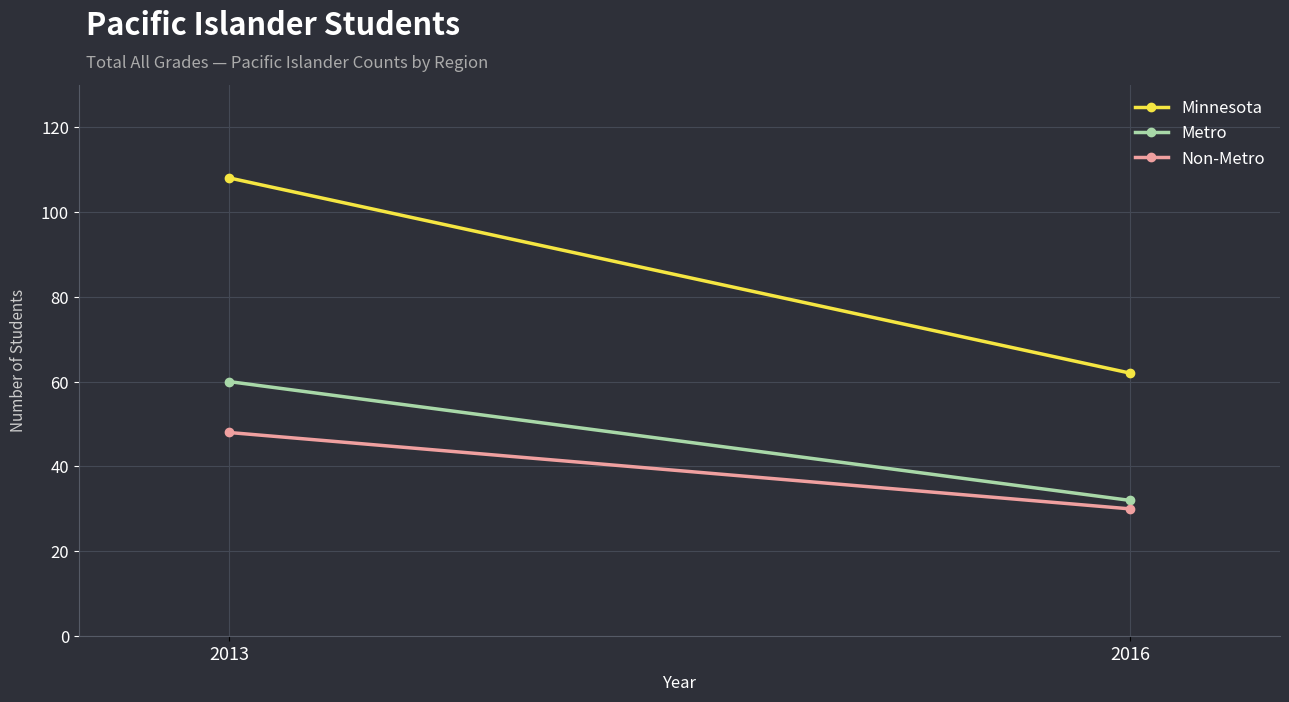

Reading left to right, extract all data points from this chart.

Minnesota: 2013=108	2016=62
Metro: 2013=60	2016=32
Non-Metro: 2013=48	2016=30